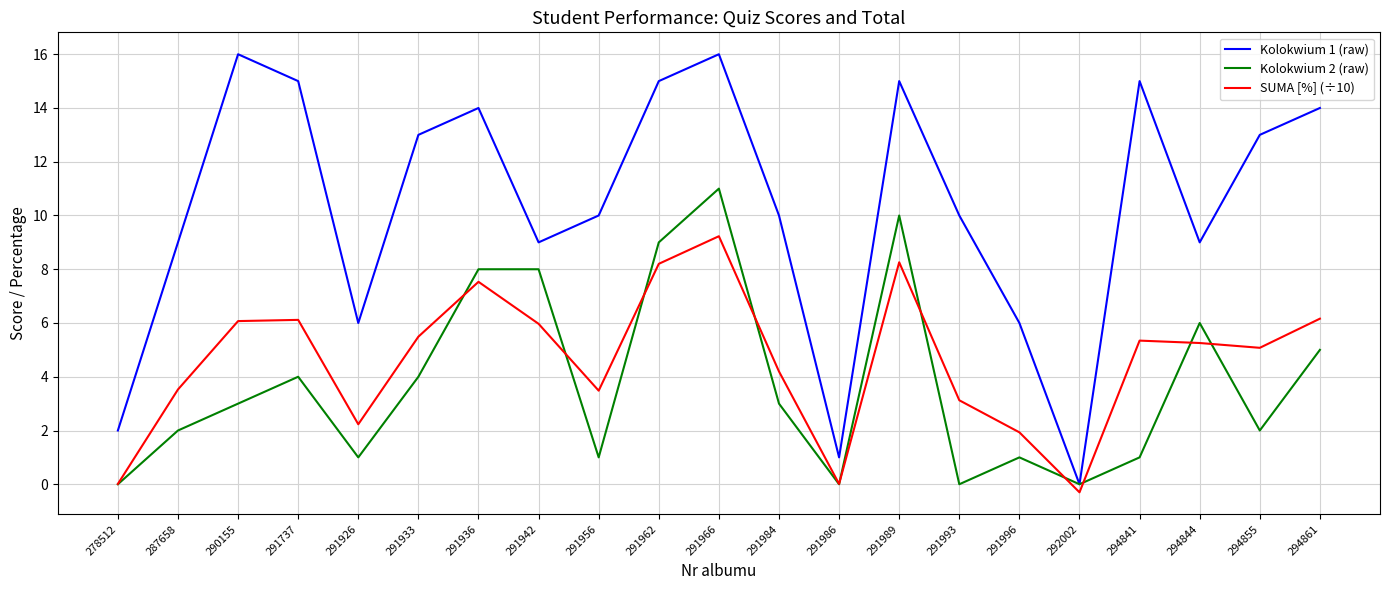

At 294861, list the series in order from smallest to largest.

Kolokwium 2 (raw), SUMA [%] (÷10), Kolokwium 1 (raw)